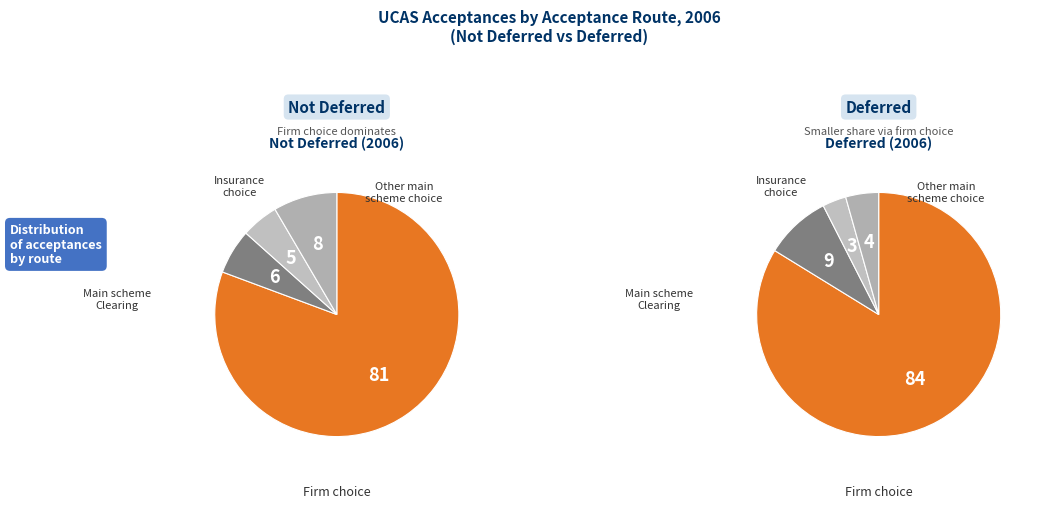

The Main scheme Clearing slice represents 18% of the pie. True or false?

False